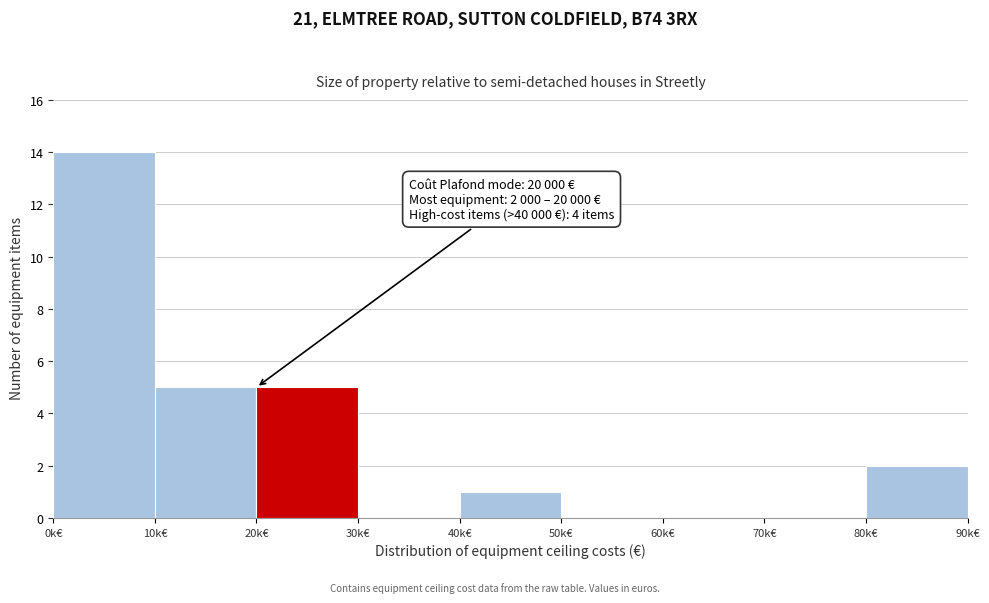

Reading left to right, what are all the values shown in this chart?

0k€=14	10k€=5	20k€=5	30k€=0	40k€=1	50k€=0	60k€=0	70k€=0	80k€=2